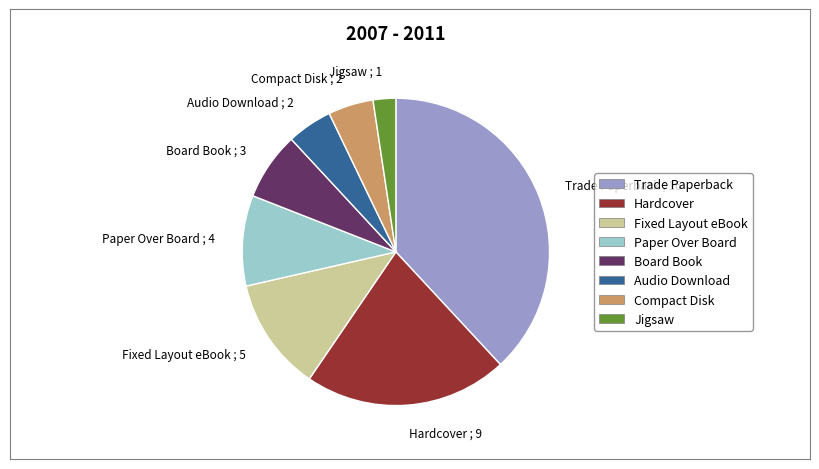

Is there any slice that represents more than half of the pie?

No